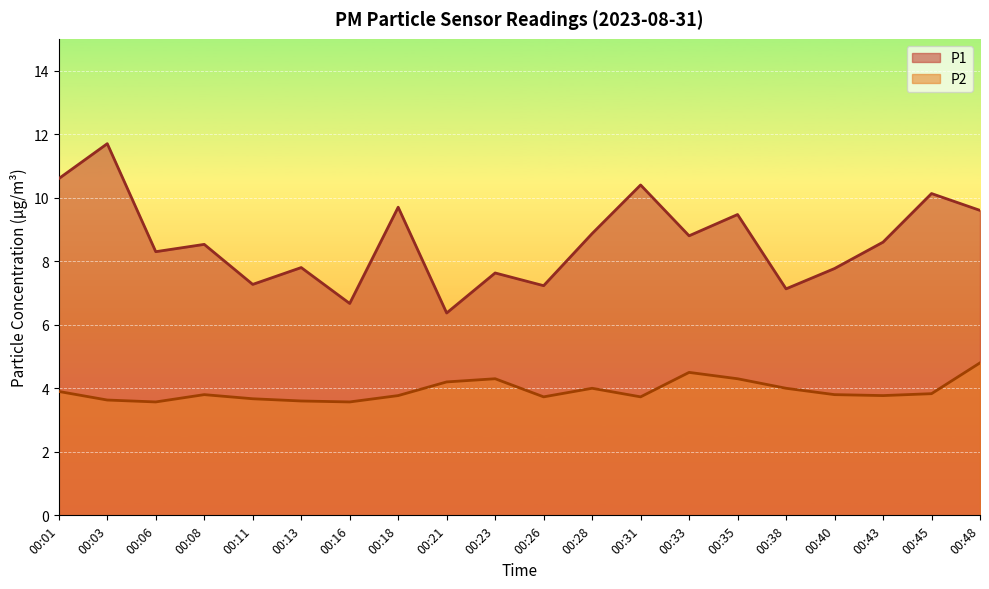

At which label is P1 closest to 9?

00:28